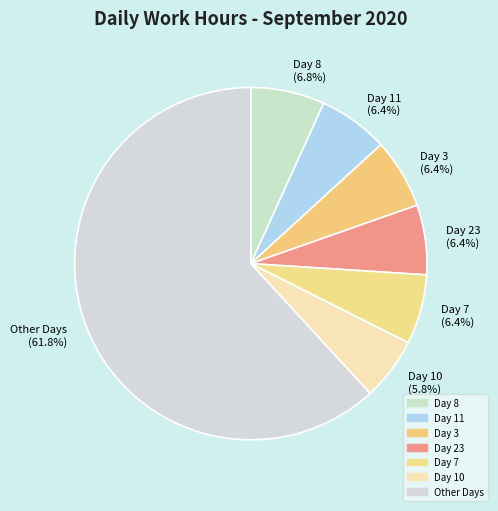

What is the largest slice in the pie chart?

Other Days (61.8%)